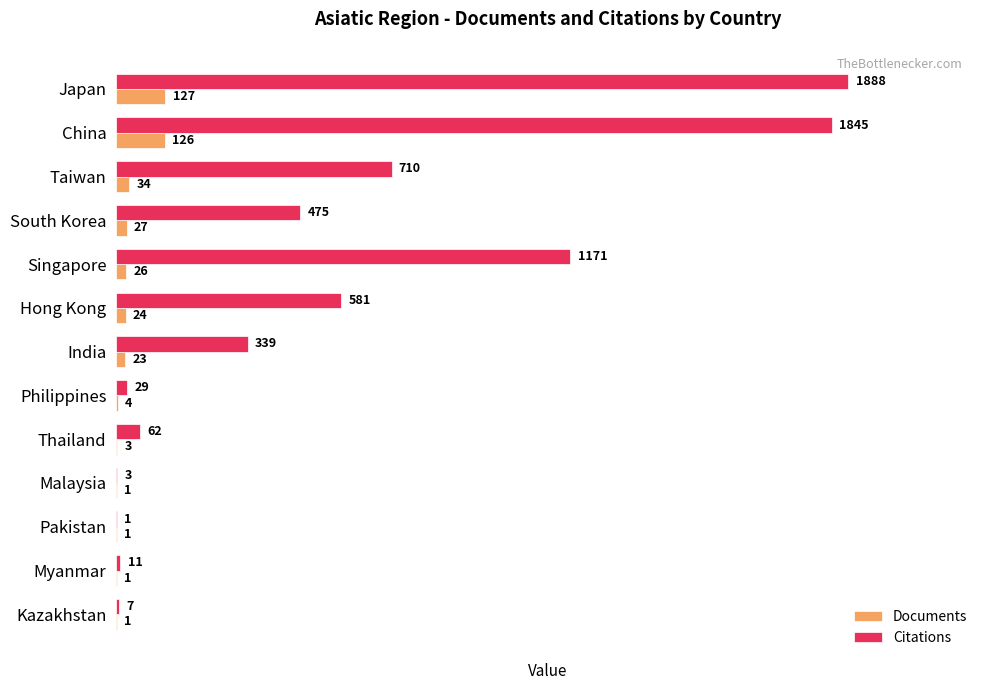

Read the Citations value at Hong Kong, to the nearest 100.

600